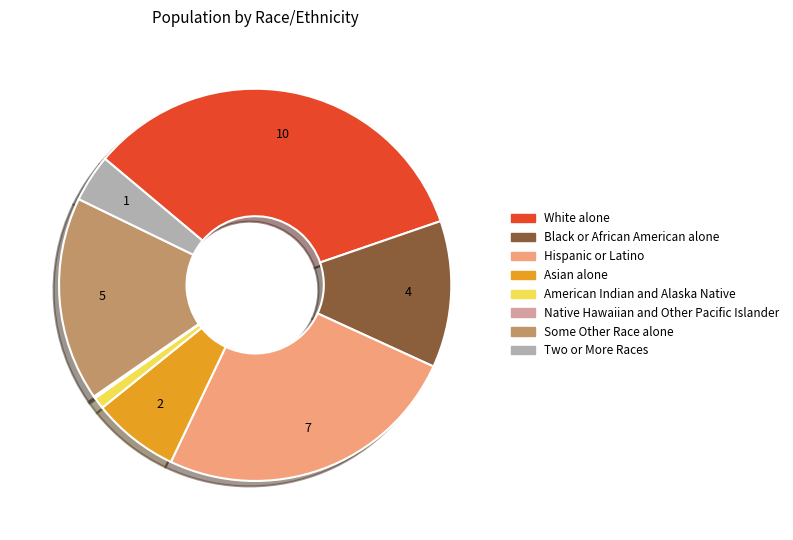

What is the ratio of the value at White alone to the value at American Indian and Alaska Native?

34.7